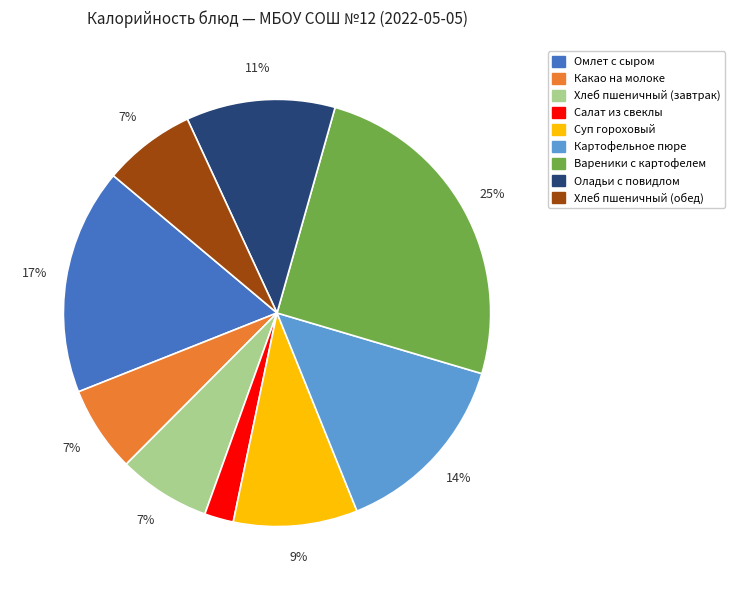

How many segments does this pie chart have?

9